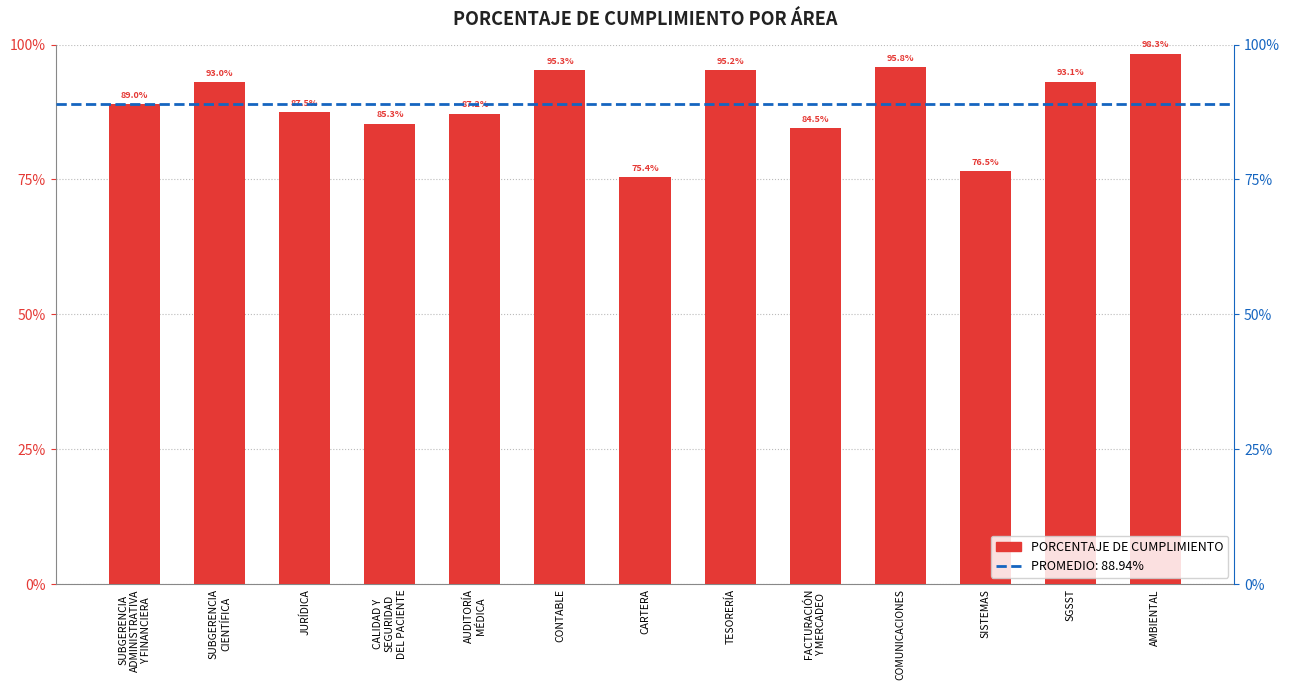

List the labels in order of value, largest first.

AMBIENTAL, COMUNICACIONES, CONTABLE, TESORERÍA, SGSST, SUBGERENCIA
CIENTÍFICA, SUBGERENCIA
ADMINISTRATIVA
Y FINANCIERA, JURÍDICA, AUDITORÍA
MÉDICA, CALIDAD Y
SEGURIDAD
DEL PACIENTE, FACTURACIÓN
Y MERCADEO, SISTEMAS, CARTERA